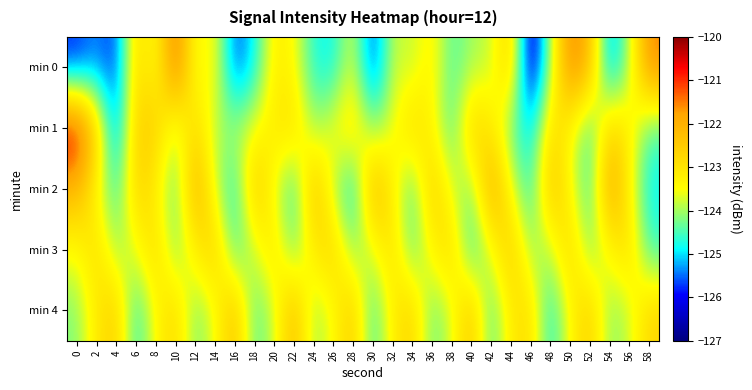

Reading left to right, extract all data points from this chart.

min 0: 0=-125.9	2=-125.4	4=-125.8	6=-122.7	8=-123.7	10=-121.0	12=-123.7	14=-123.3	16=-125.7	18=-124.9	20=-123.2	22=-123.4	24=-124.8	26=-124.9	28=-123.6	30=-125.9	32=-123.7	34=-123.9	36=-123.2	38=-124.5	40=-124.0	42=-123.9	44=-122.4	46=-126.8	48=-124.0	50=-121.3	52=-122.1	54=-125.5	56=-123.9	58=-121.4
min 1: 0=-120.4	2=-122.5	4=-125.6	6=-122.5	8=-122.5	10=-123.9	12=-122.7	14=-124.0	16=-123.9	18=-123.5	20=-123.1	22=-122.8	24=-124.1	26=-123.5	28=-122.9	30=-124.2	32=-123.6	34=-122.7	36=-123.3	38=-124.6	40=-122.5	42=-123.1	44=-124.3	46=-125.1	48=-122.8	50=-123.4	52=-124.7	54=-122.6	56=-123.2	58=-124.5
min 2: 0=-122.1	2=-123.4	4=-124.7	6=-122.6	8=-123.2	10=-124.5	12=-121.8	14=-123.7	16=-124.9	18=-122.3	20=-123.6	22=-124.8	24=-122.1	26=-123.9	28=-125.1	30=-121.9	32=-123.2	34=-124.6	36=-122.4	38=-123.7	40=-124.3	42=-121.7	44=-123.5	46=-124.8	48=-122.2	50=-123.4	52=-124.7	54=-121.6	56=-123.3	58=-124.9
min 3: 0=-123.5	2=-122.8	4=-124.1	6=-123.6	8=-122.7	10=-124.3	12=-123.2	14=-122.5	16=-124.6	18=-123.8	20=-122.9	22=-124.4	24=-123.1	26=-122.6	28=-124.2	30=-123.7	32=-122.8	34=-124.5	36=-123.3	38=-122.7	40=-124.8	42=-123.6	44=-122.4	46=-124.1	48=-123.9	50=-122.6	52=-124.3	54=-123.4	56=-122.8	58=-124.6
min 4: 0=-124.2	2=-123.1	4=-122.5	6=-124.8	8=-123.4	10=-122.7	12=-124.3	14=-123.6	16=-122.2	18=-124.5	20=-123.8	22=-122.1	24=-124.1	26=-123.5	28=-122.4	30=-124.7	32=-123.2	34=-122.6	36=-124.4	38=-123.7	40=-122.3	42=-124.6	44=-123.1	46=-122.8	48=-124.9	50=-123.4	52=-122.5	54=-124.2	56=-123.8	58=-122.7